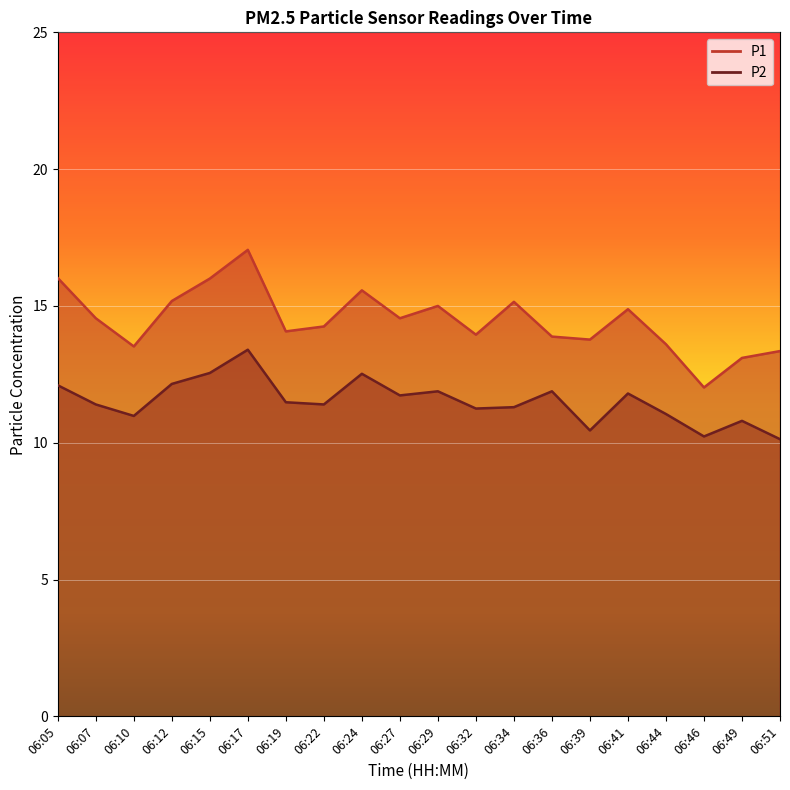

The value of P1 at 06:32 is 20.0. True or false?

False